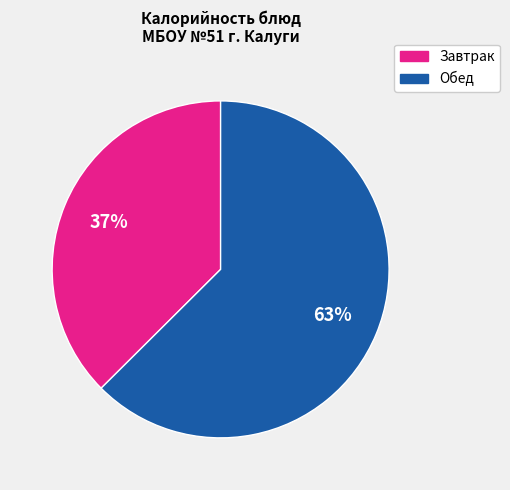

How many segments does this pie chart have?

2